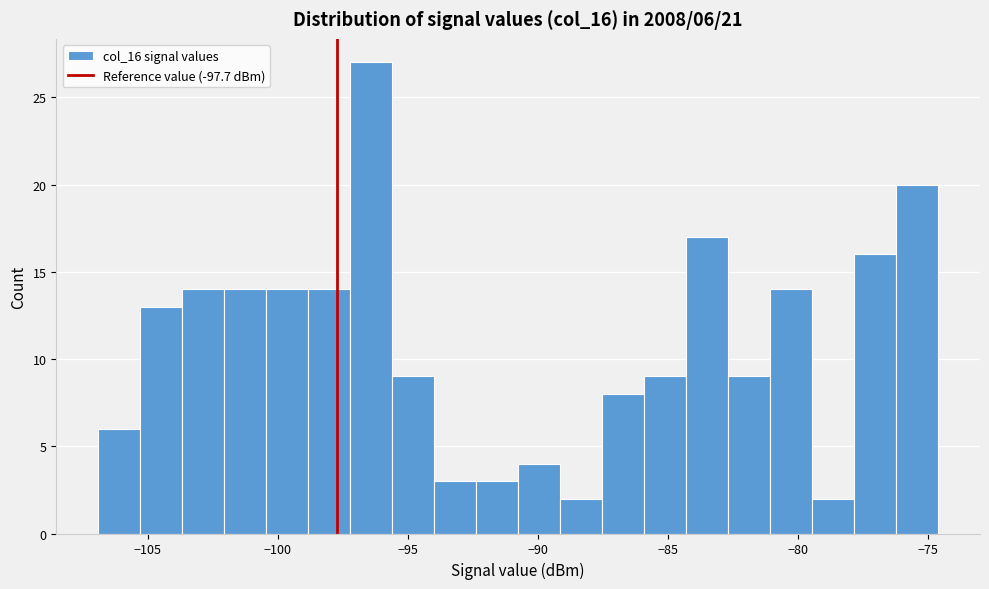

Around what value on the x-axis is the tallest bar? Give the approximate position of its centre, as read against the axis.

-96.5